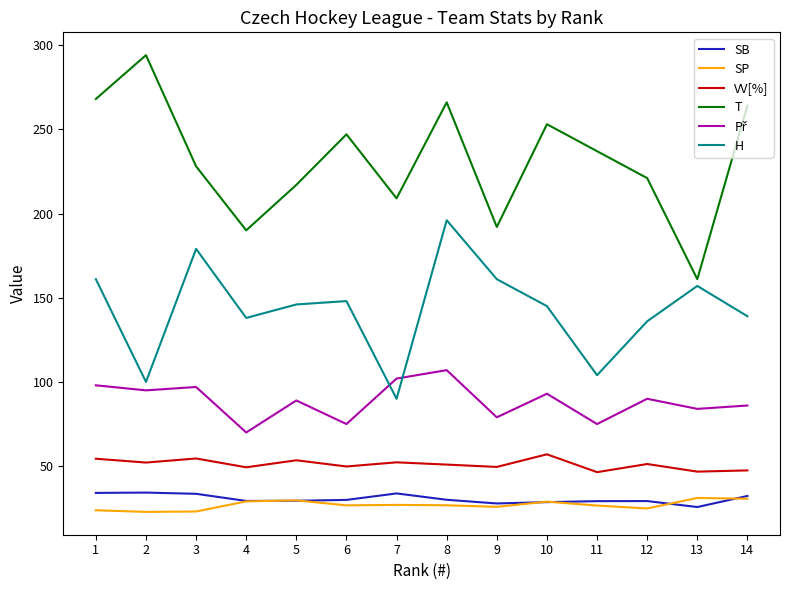

Is the value of SB at 14 greater than the value of T at 9?

No